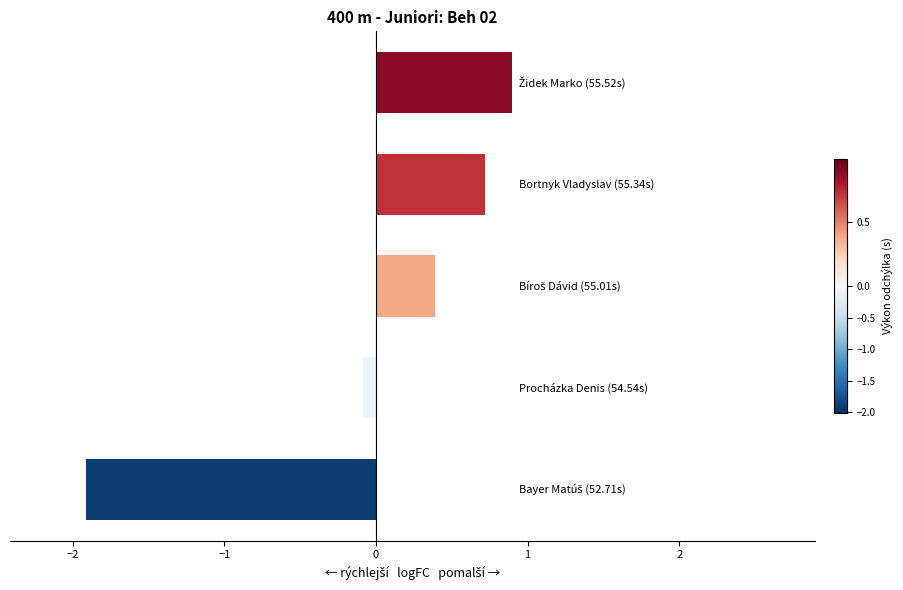

What is the smallest value displayed?

-1.9